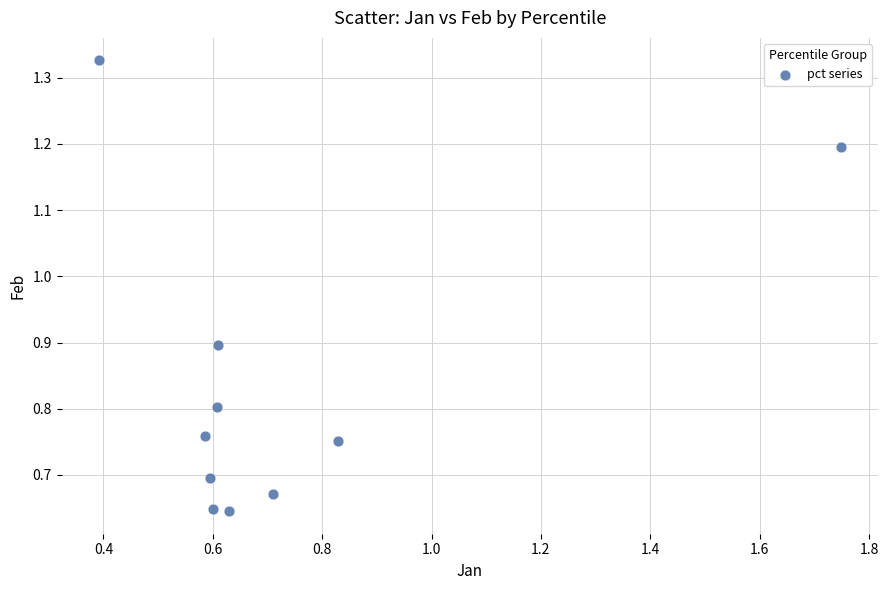

What is the range of X values (max minus min)?

1.4